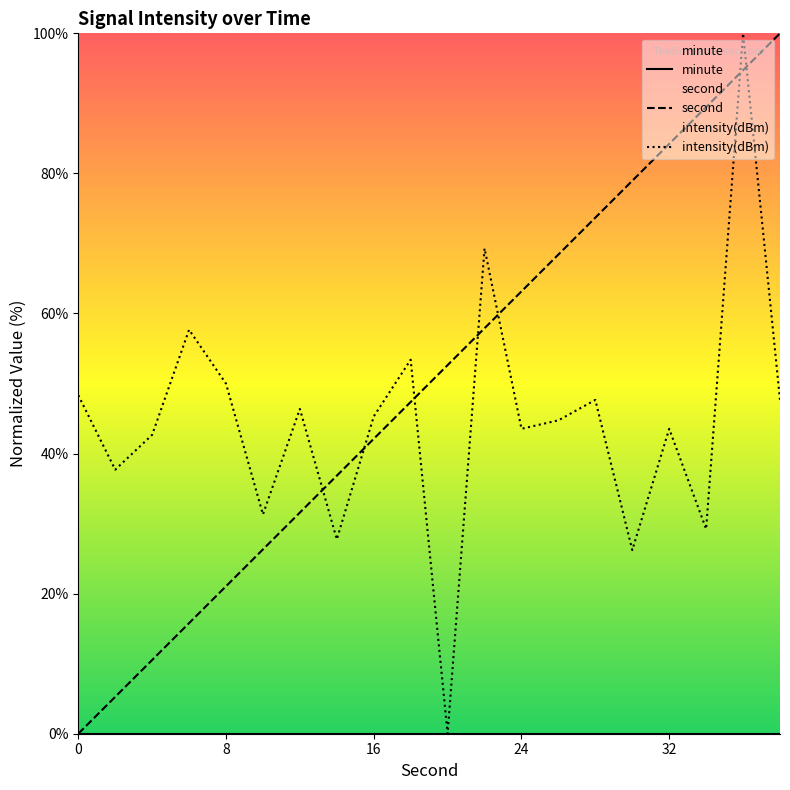

What is the greatest value displayed?

100.0